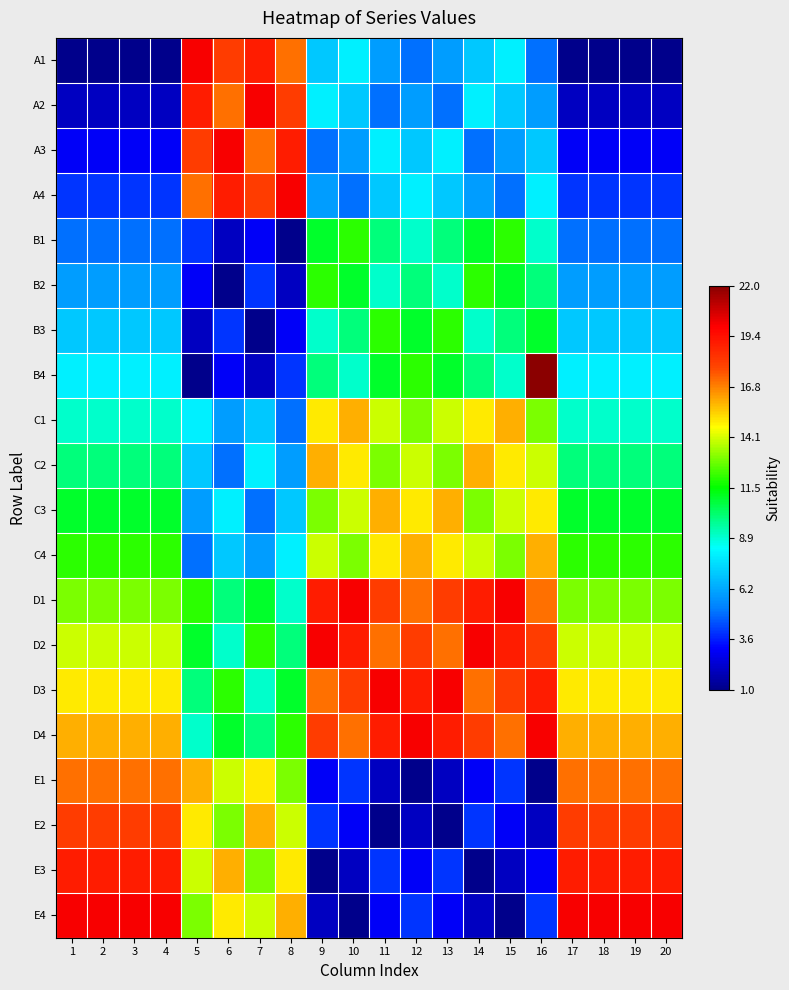

Rank the series by their maximum value, from highest to lowest.

B4, A1, A2, A3, A4, D1, D2, D3, D4, E4, E3, E2, E1, C1, C2, C3, C4, B1, B2, B3